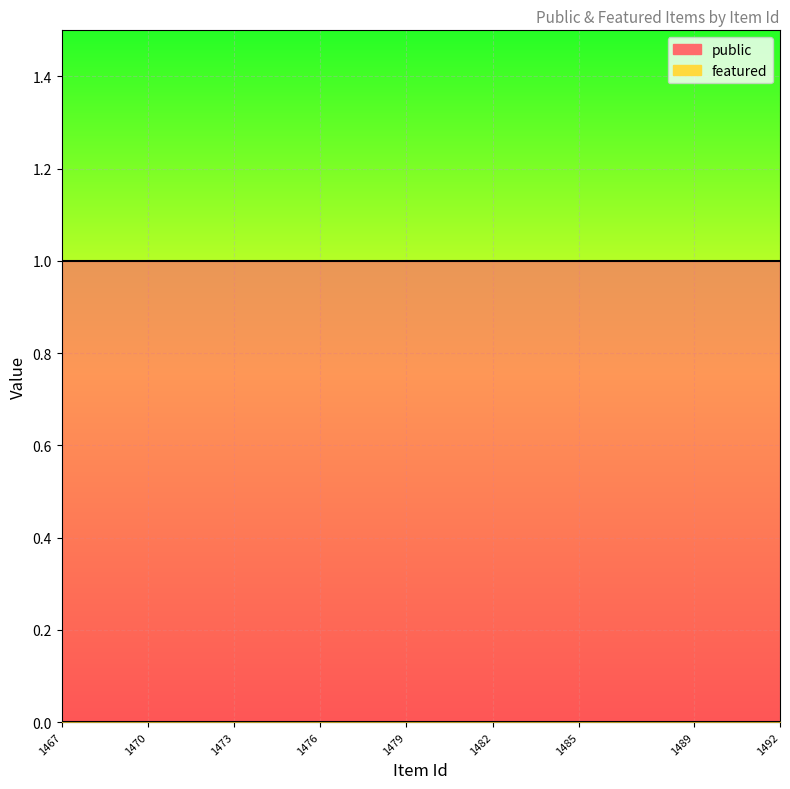

Reading right to left, list all the values displayed in this chart.

public: 1	1	1	1	1	1	1	1	1	1	1	1	1	1	1	1	1	1	1	1	1	1	1	1	1
featured: 0	0	0	0	0	0	0	0	0	0	0	0	0	0	0	0	0	0	0	0	0	0	0	0	0